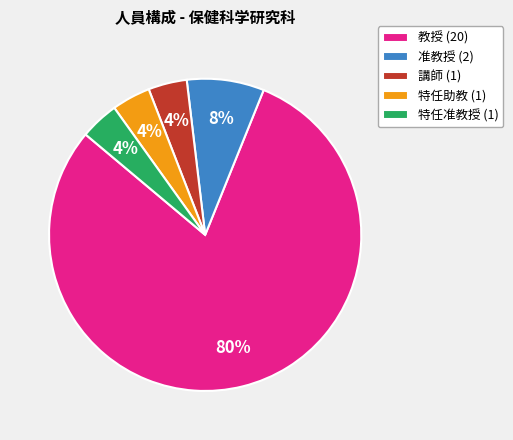

To the nearest percent, what is the combined percentage of 教授 (20) and 准教授 (2)?

88%